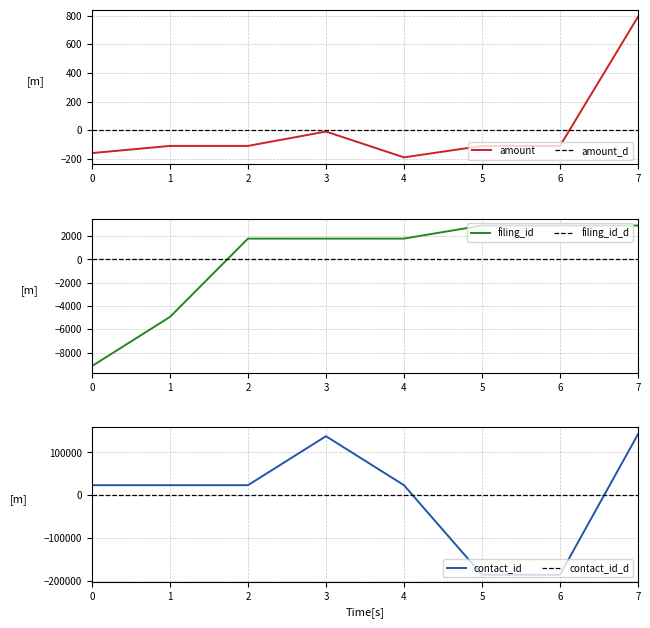

Which series has the largest total across all categories?

amount